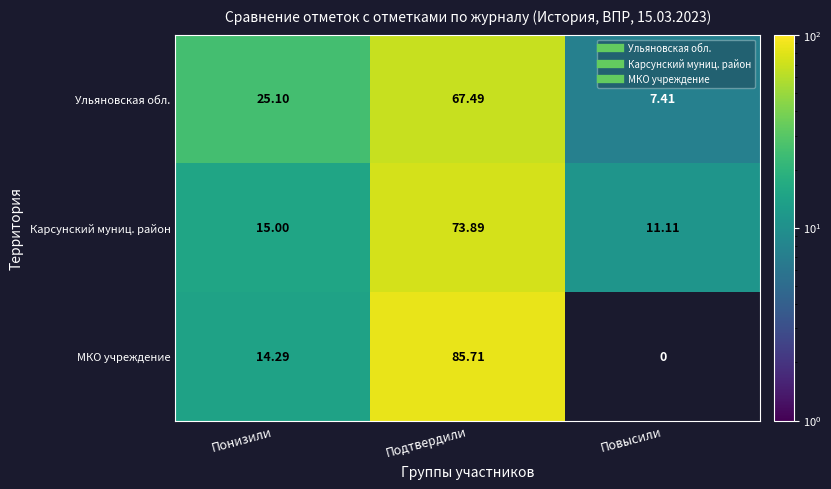

Is it true that МКО учреждение equals 14.3 at Понизили?

True